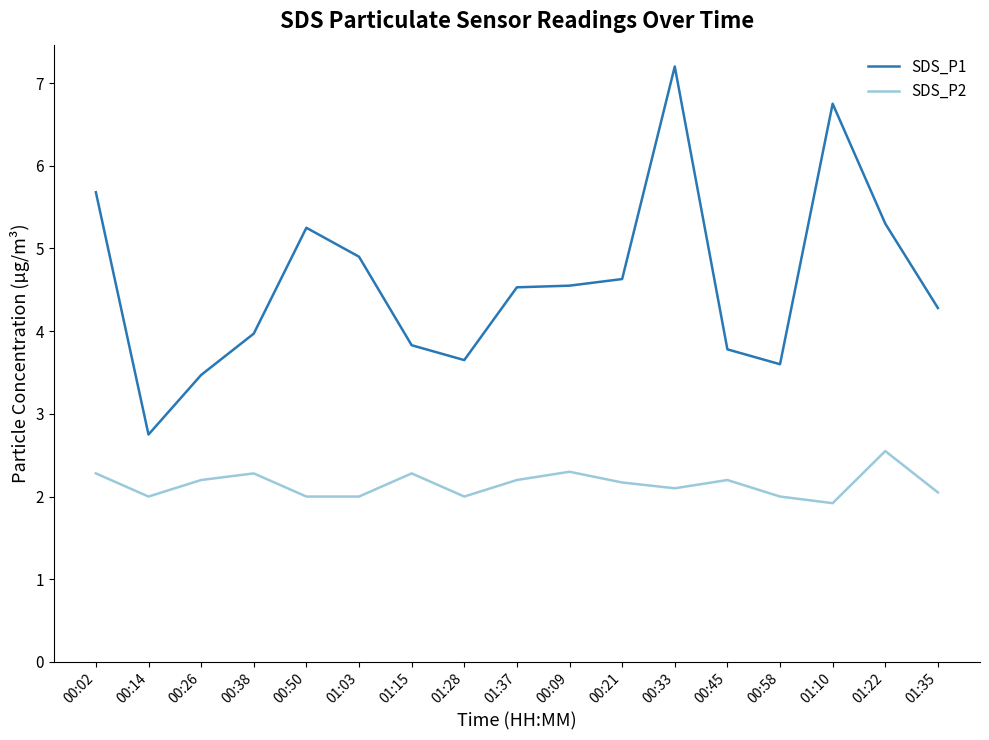

Is it true that SDS_P1 equals 7.6 at 00:50?

False